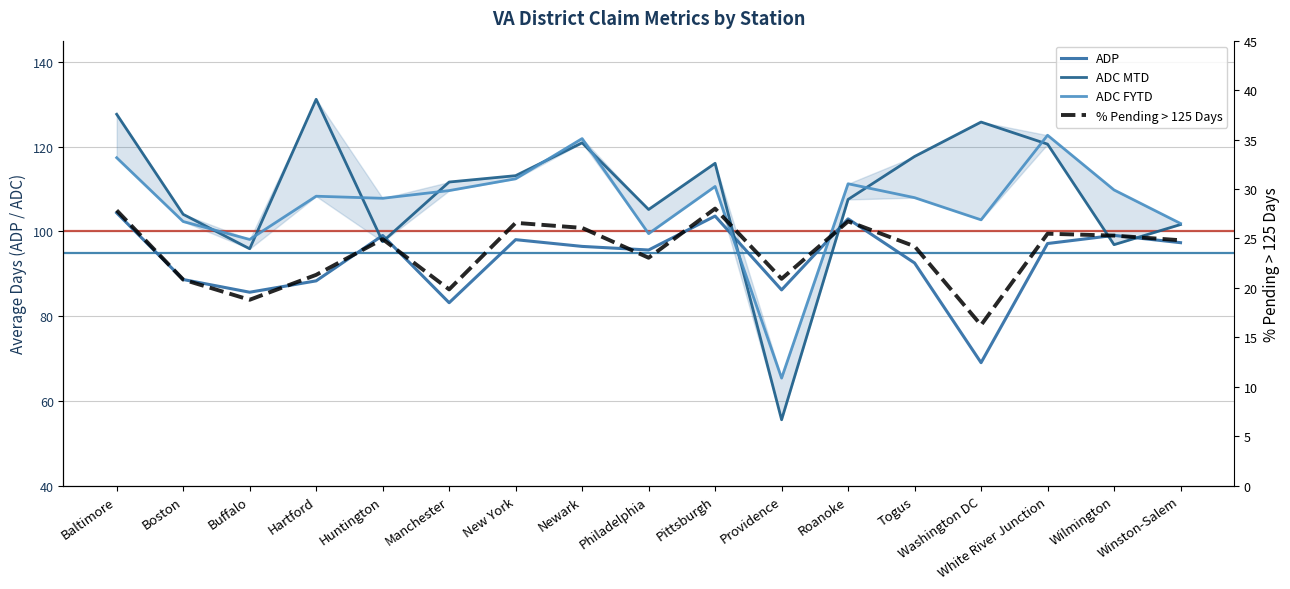

True or false: % Pending > 125 Days and ADC MTD intersect in this chart.

False